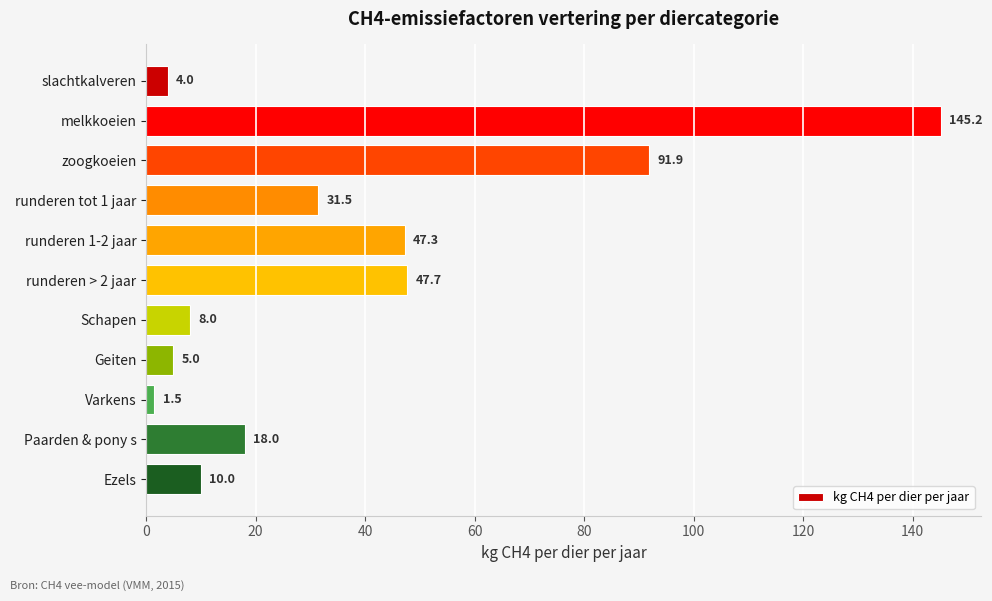

What is the change in value from melkkoeien to Schapen?

-137.2